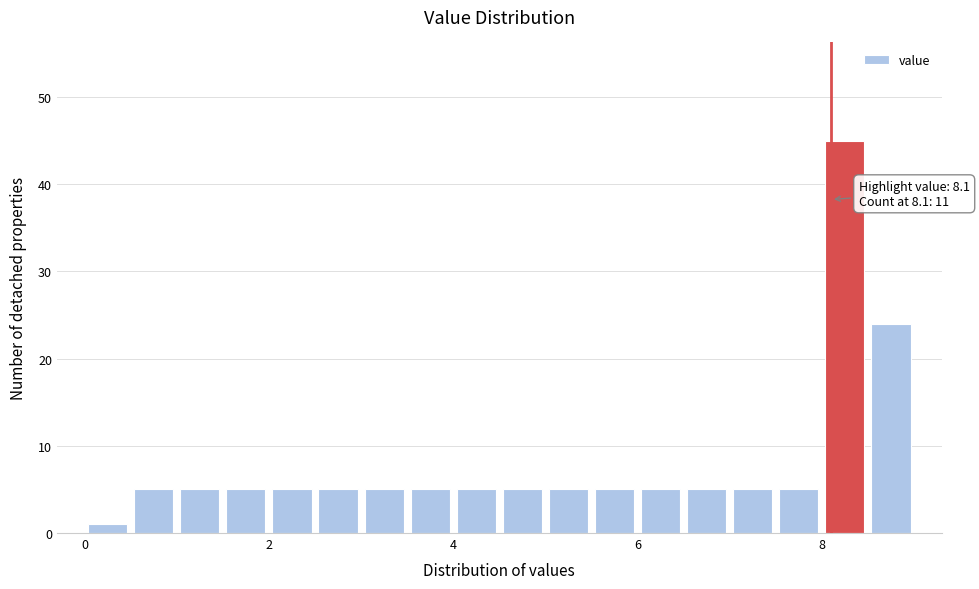

Read against the x-axis, roughly where is the centre of the tallest bar?

8.2